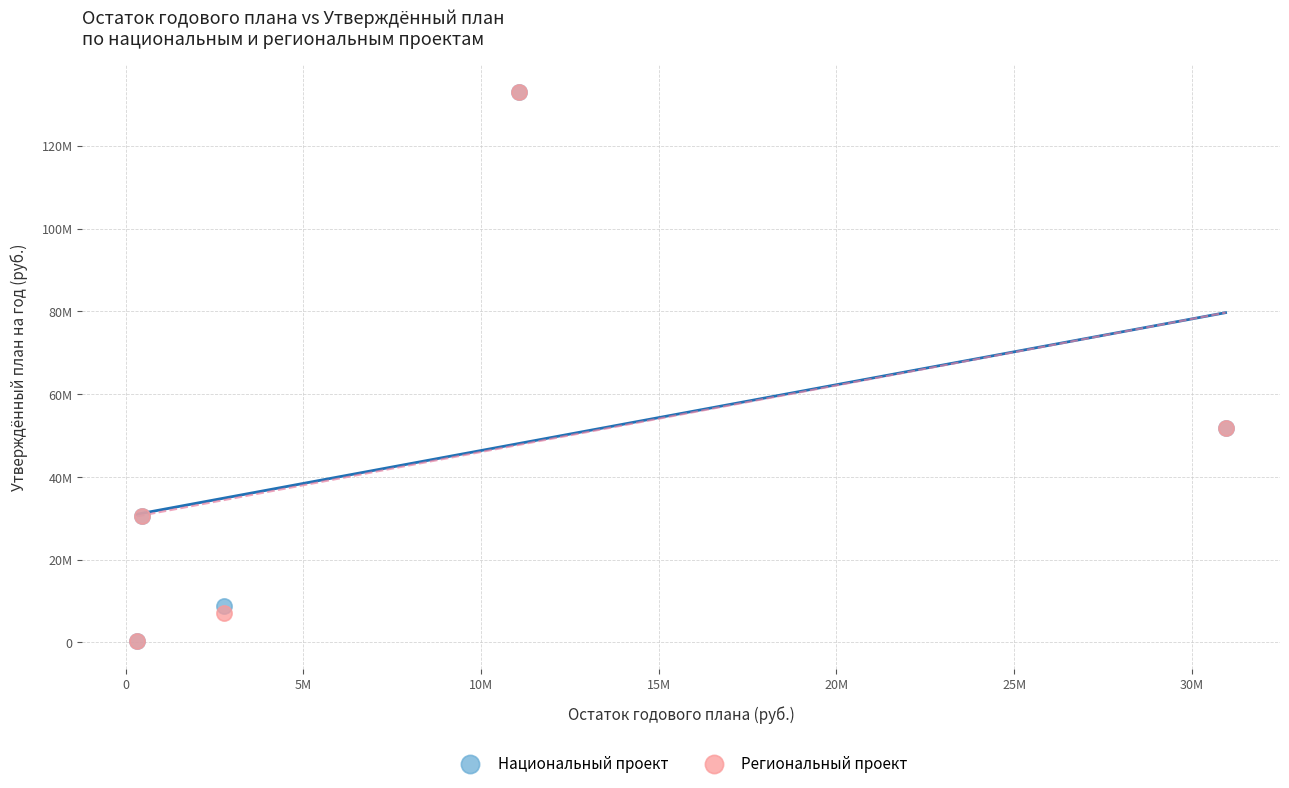

What are all the series names shown in the legend?

Национальный проект, Региональный проект